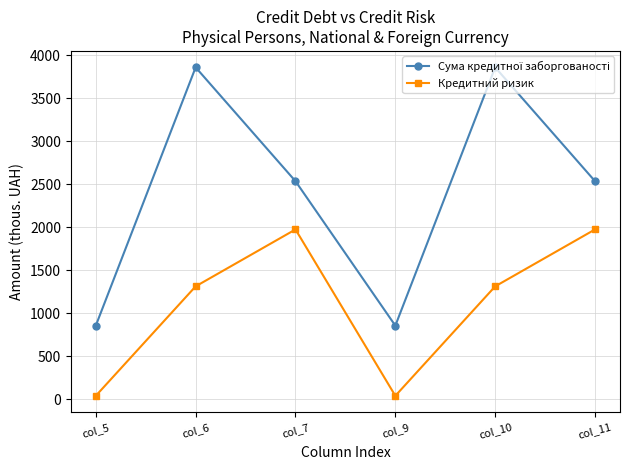

What is the sum of the Кредитний ризик values at col_7 and col_5?

2015